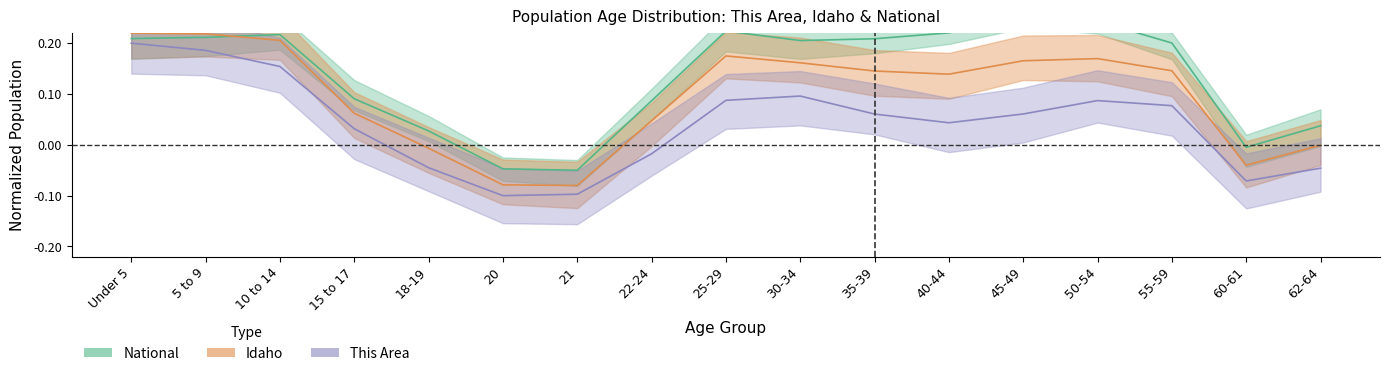

At how many categories does at least one series exceed 0?

14